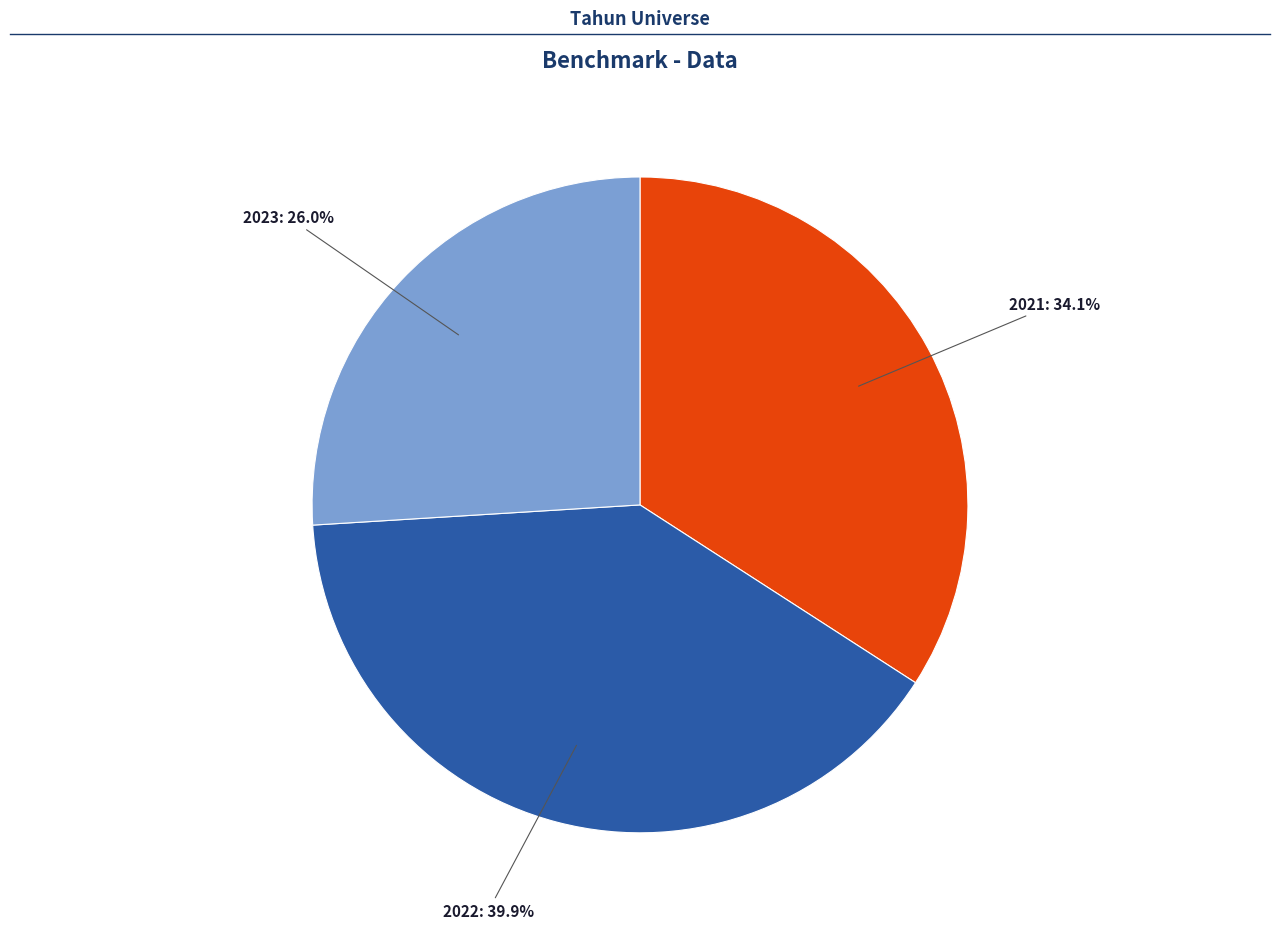

Count the number of slices in the pie.

3